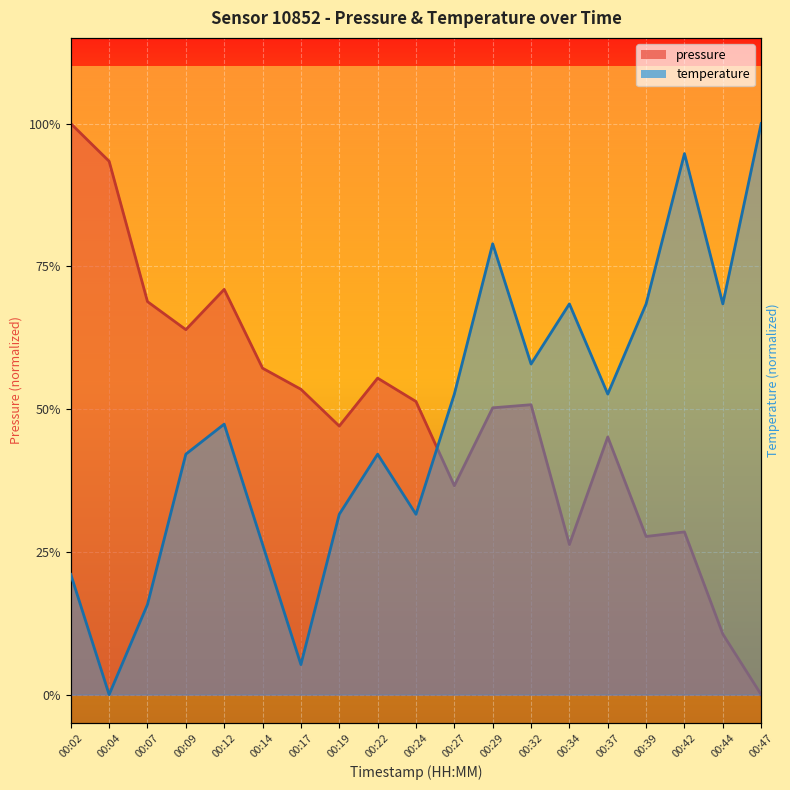

Reading left to right, list all the values displayed in this chart.

pressure: 00:02=1.0	00:04=0.9	00:07=0.7	00:09=0.6	00:12=0.7	00:14=0.6	00:17=0.5	00:19=0.5	00:22=0.6	00:24=0.5	00:27=0.4	00:29=0.5	00:32=0.5	00:34=0.3	00:37=0.5	00:39=0.3	00:42=0.3	00:44=0.1	00:47=0.0
temperature: 00:02=0.2	00:04=0.0	00:07=0.2	00:09=0.4	00:12=0.5	00:14=0.3	00:17=0.1	00:19=0.3	00:22=0.4	00:24=0.3	00:27=0.5	00:29=0.8	00:32=0.6	00:34=0.7	00:37=0.5	00:39=0.7	00:42=0.9	00:44=0.7	00:47=1.0